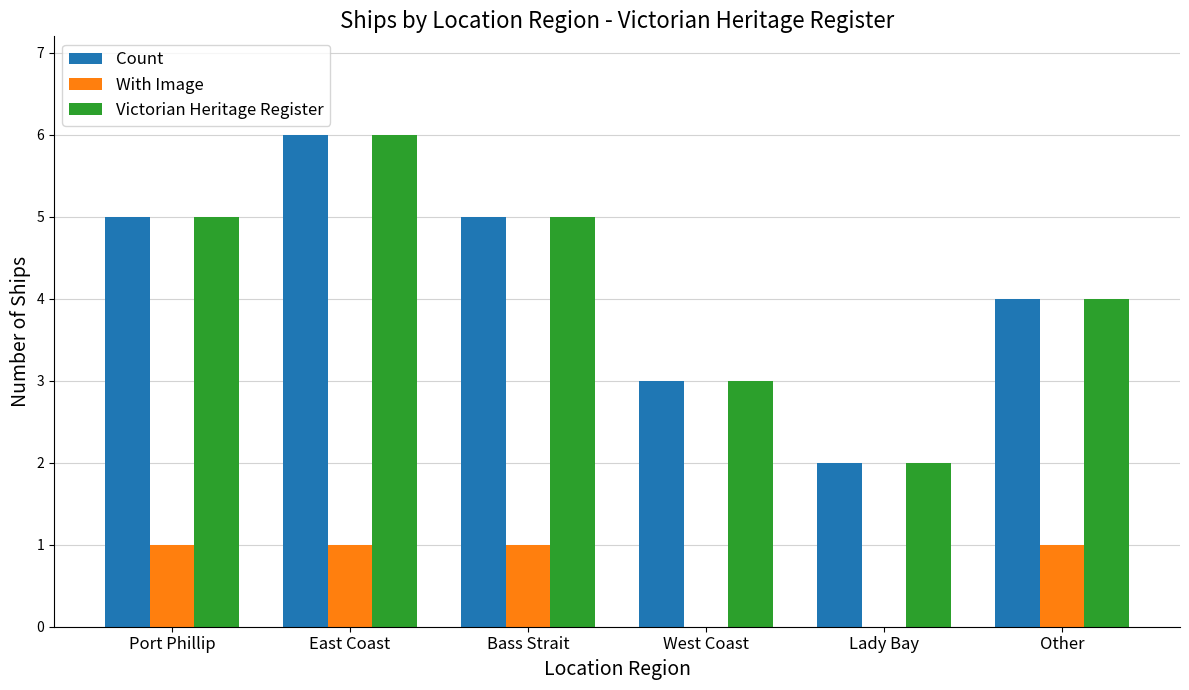

Reading left to right, list all the values displayed in this chart.

Count: Port Phillip=5	East Coast=6	Bass Strait=5	West Coast=3	Lady Bay=2	Other=4
With Image: Port Phillip=1	East Coast=1	Bass Strait=1	West Coast=0	Lady Bay=0	Other=1
Victorian Heritage Register: Port Phillip=5	East Coast=6	Bass Strait=5	West Coast=3	Lady Bay=2	Other=4